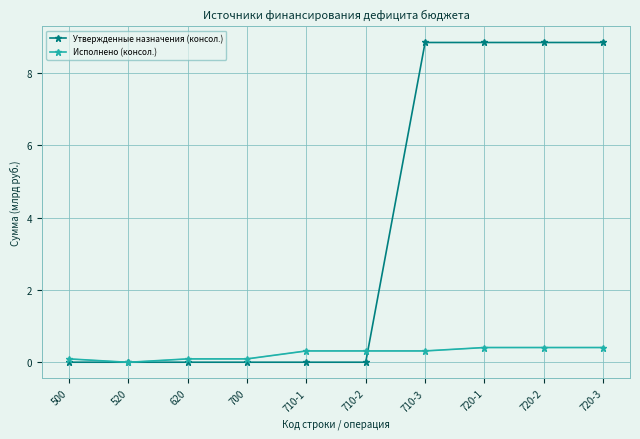

True or false: Исполнено (консол.) and Утвержденные назначения (консол.) cross at least once.

True